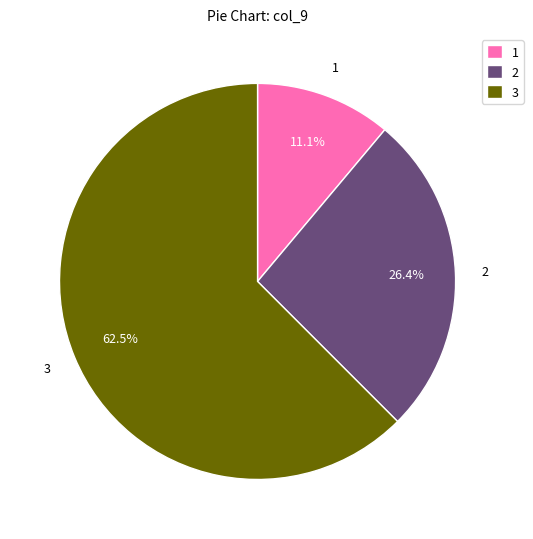

Approximately how many times larger is the value at 2 compared to 3?

0.4